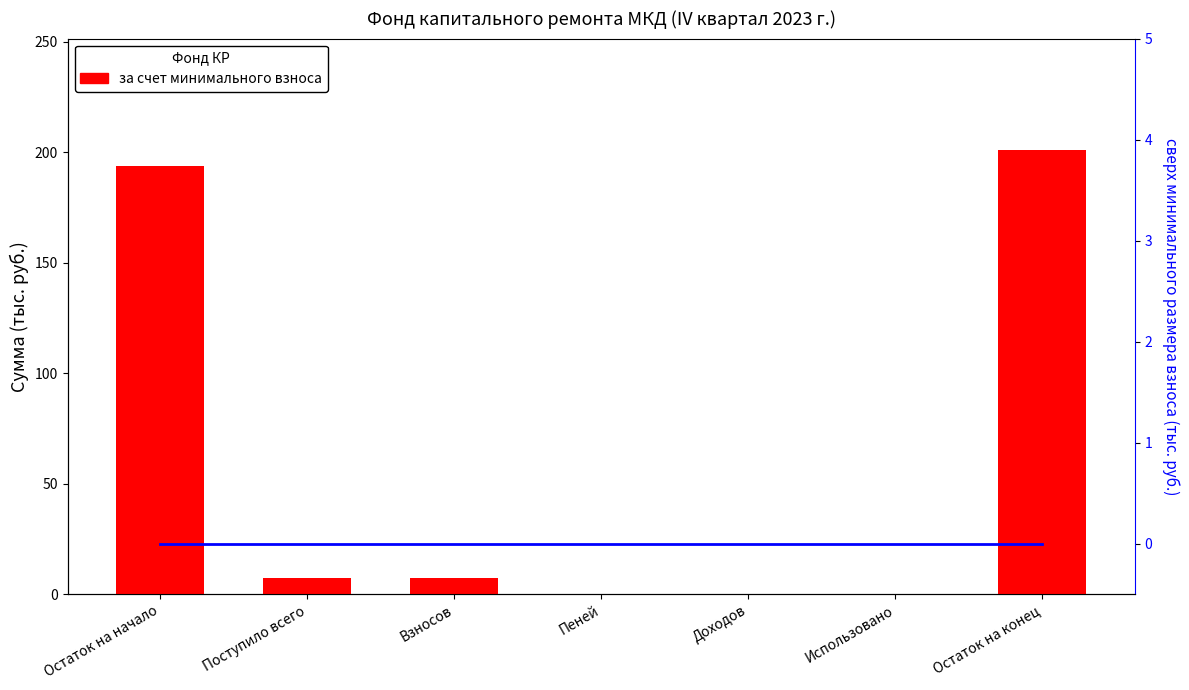

List the labels in order of за счет минимального взноса value, largest first.

Остаток на конец, Остаток на начало, Поступило всего, Взносов, Пеней, Доходов, Использовано